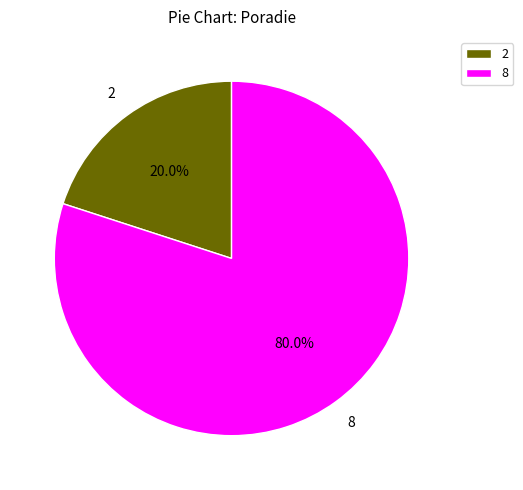

What portion of the pie excludes 2?

80.0%